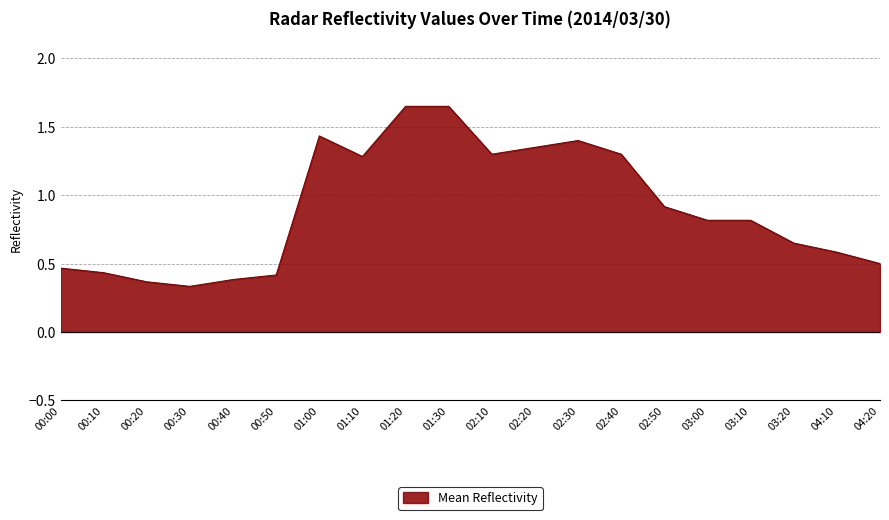

What is the difference between the values at 02:10 and 04:20?

0.8